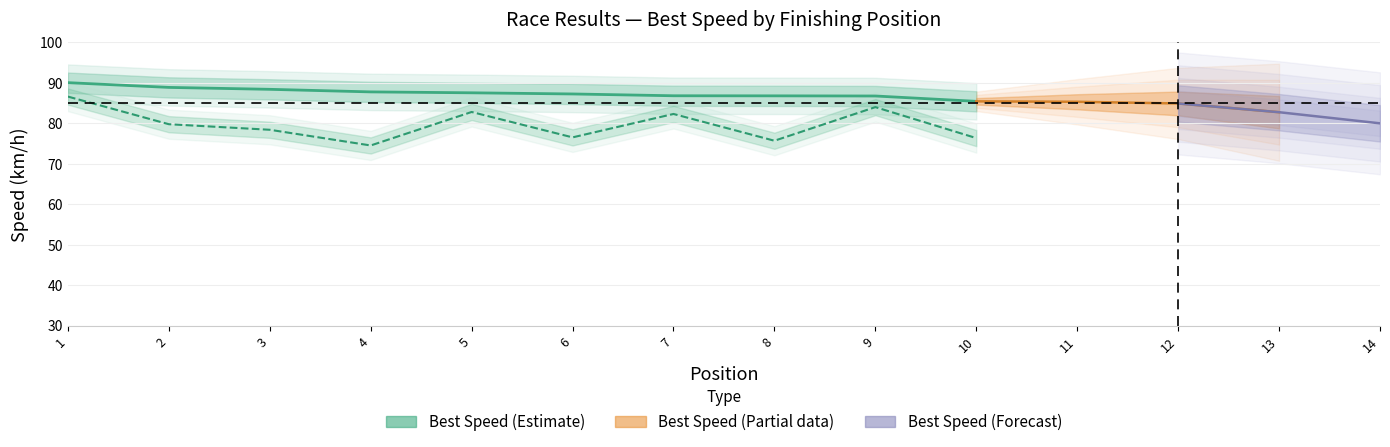

What is the ratio of the value at 4 to the value at 1?

1.0